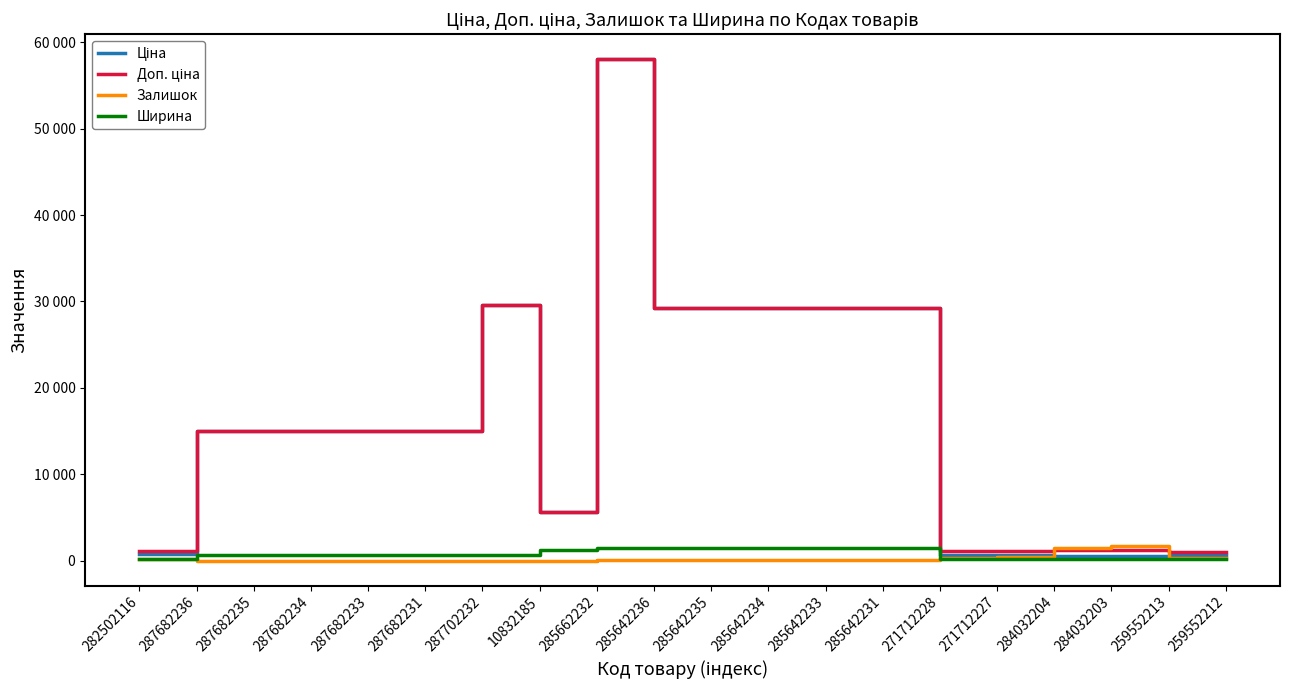

Is this an area chart (filled region under the line)?

No